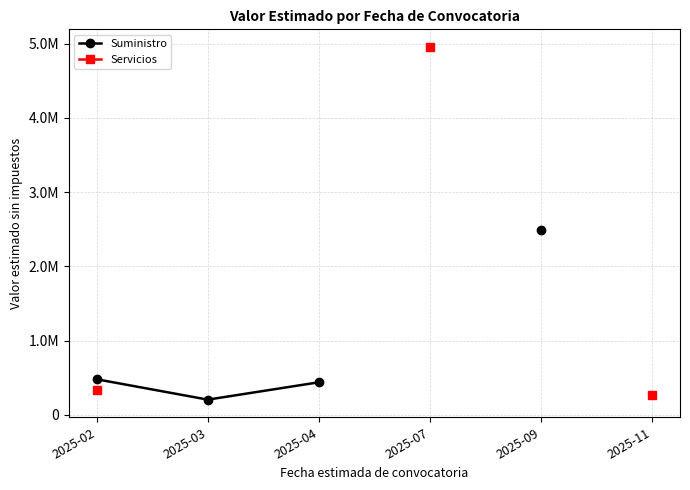

Does the chart have visible grid lines?

Yes